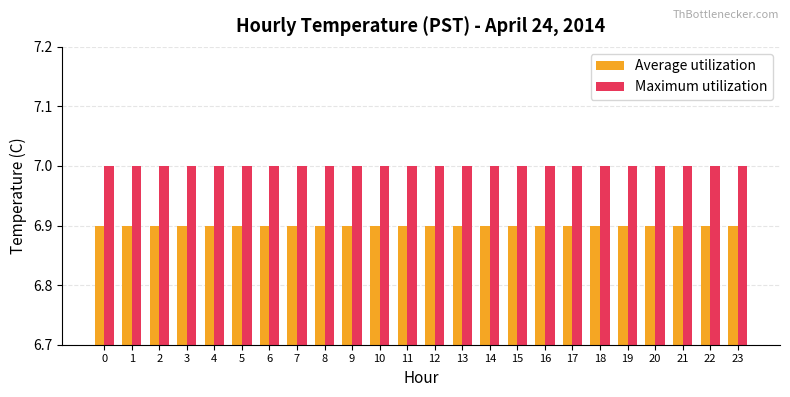

At how many categories does at least one series exceed 6?

24